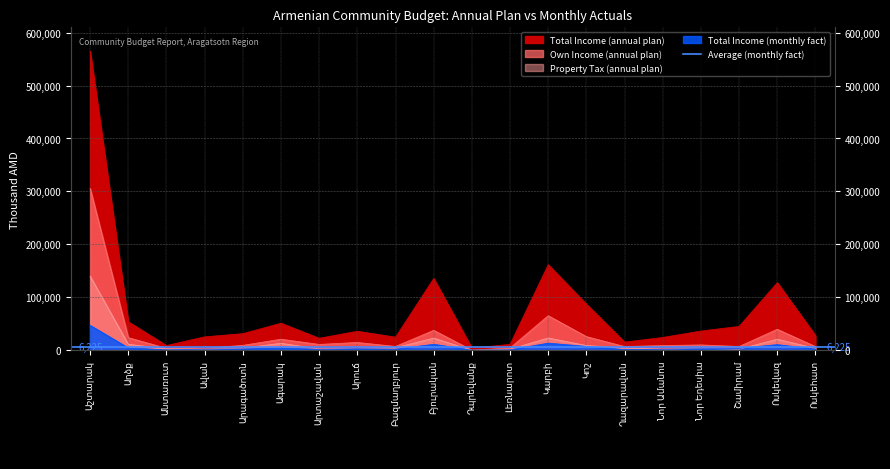

What is the total value across all series at Ավան?

33285.6